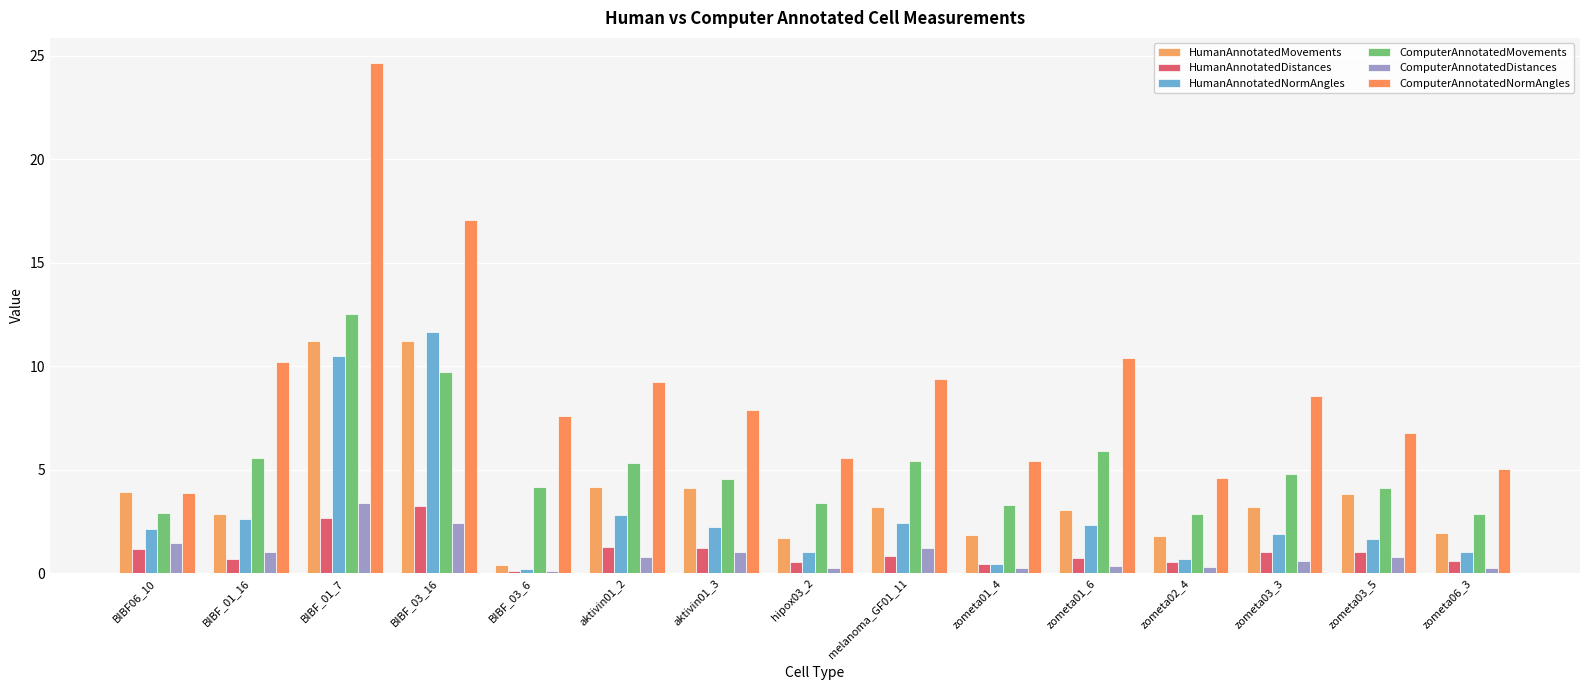

Reading left to right, extract all data points from this chart.

HumanAnnotatedMovements: 3.9	2.8	11.2	11.2	0.4	4.2	4.1	1.7	3.2	1.8	3.1	1.8	3.2	3.8	1.9
HumanAnnotatedDistances: 1.2	0.7	2.6	3.2	0.1	1.3	1.2	0.5	0.8	0.5	0.7	0.5	1.0	1.0	0.6
HumanAnnotatedNormAngles: 2.1	2.6	10.5	11.7	0.2	2.8	2.2	1.0	2.4	0.5	2.3	0.7	1.9	1.7	1.0
ComputerAnnotatedMovements: 2.9	5.6	12.5	9.7	4.2	5.3	4.5	3.4	5.4	3.3	5.9	2.8	4.8	4.1	2.9
ComputerAnnotatedDistances: 1.4	1.0	3.4	2.4	0.1	0.8	1.0	0.3	1.2	0.3	0.3	0.3	0.6	0.8	0.2
ComputerAnnotatedNormAngles: 3.9	10.2	24.6	17.1	7.6	9.2	7.9	5.6	9.4	5.4	10.4	4.6	8.6	6.7	5.0